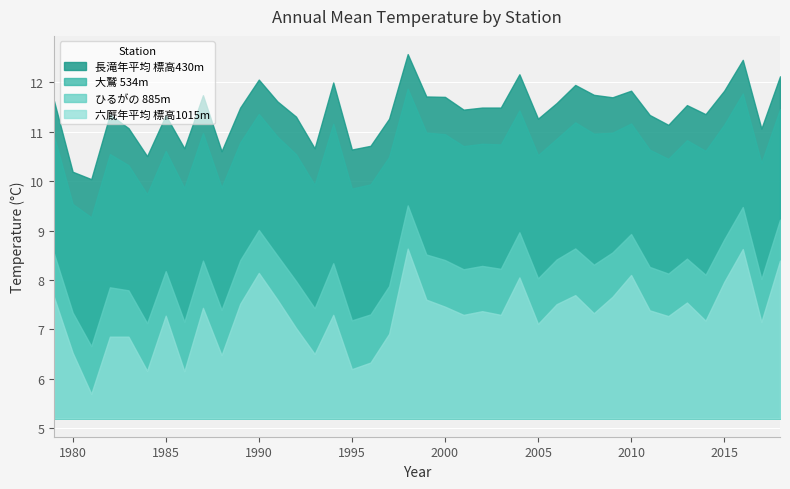

What is the value of the 六厩年平均 標高1015m point at the 15th from the left?

6.5